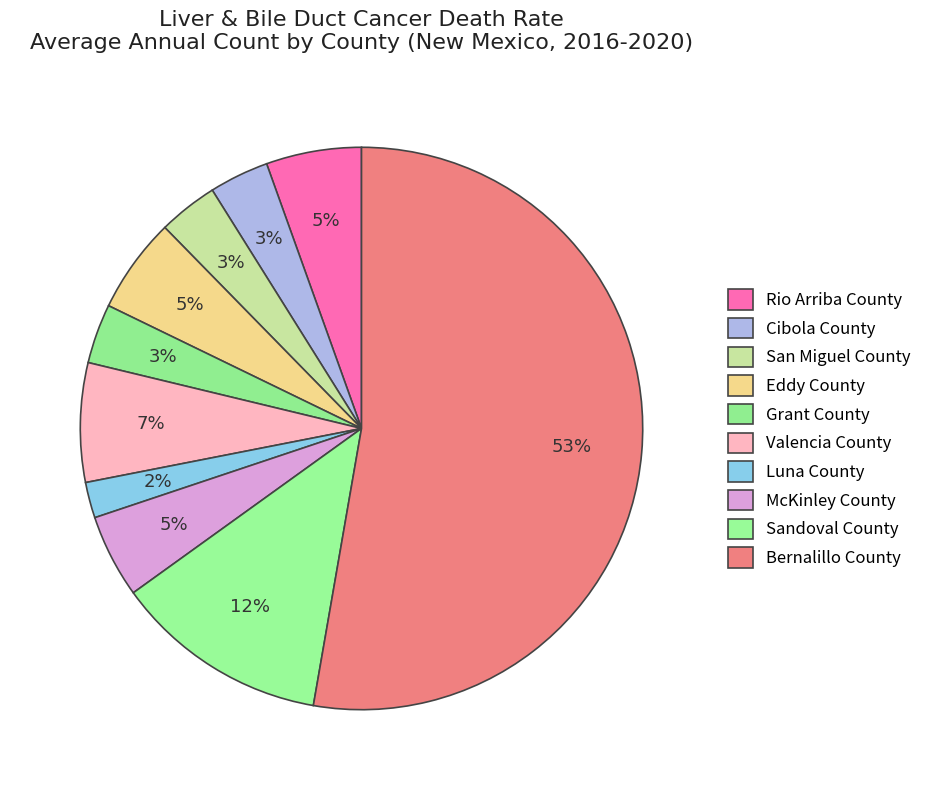

To the nearest percent, what is the average slice percentage?

10%